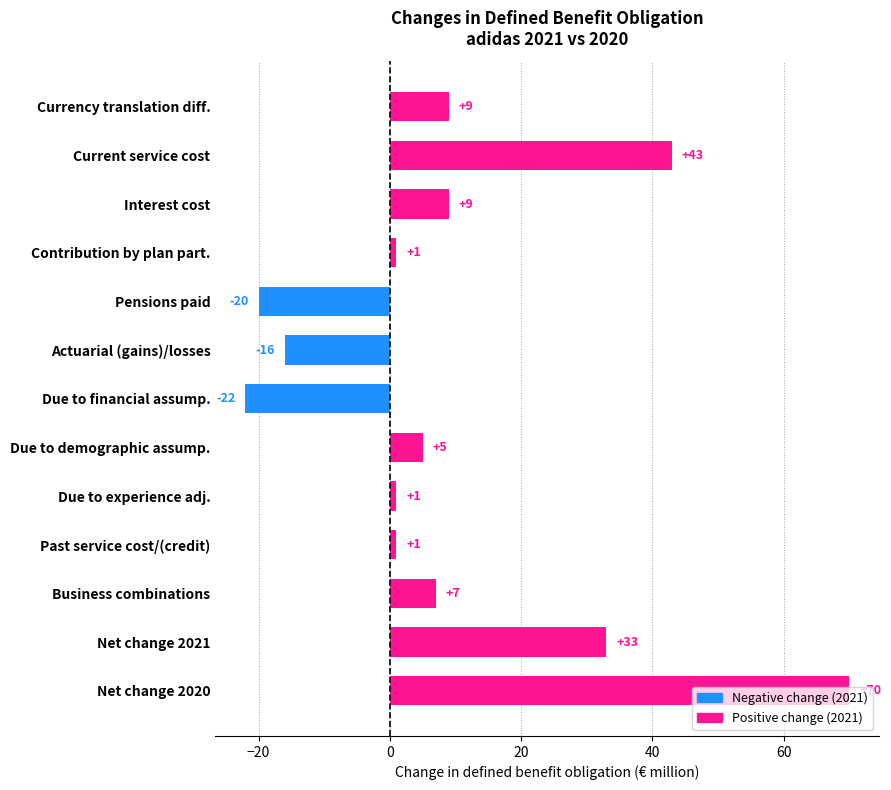

How many positive values are there?

10